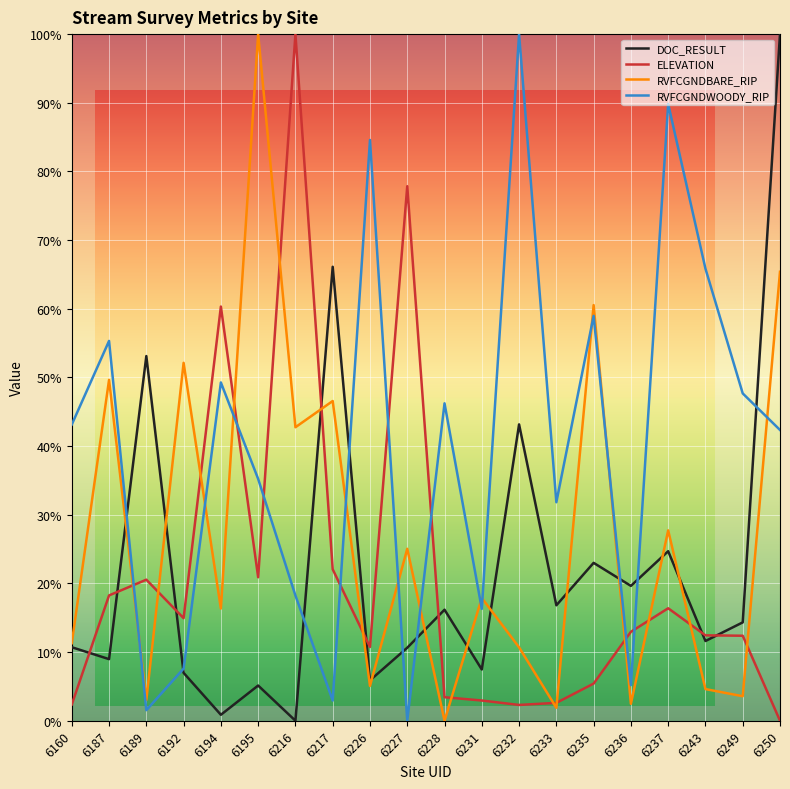

True or false: DOC_RESULT has more than 1 points higher than both neighbors.

True